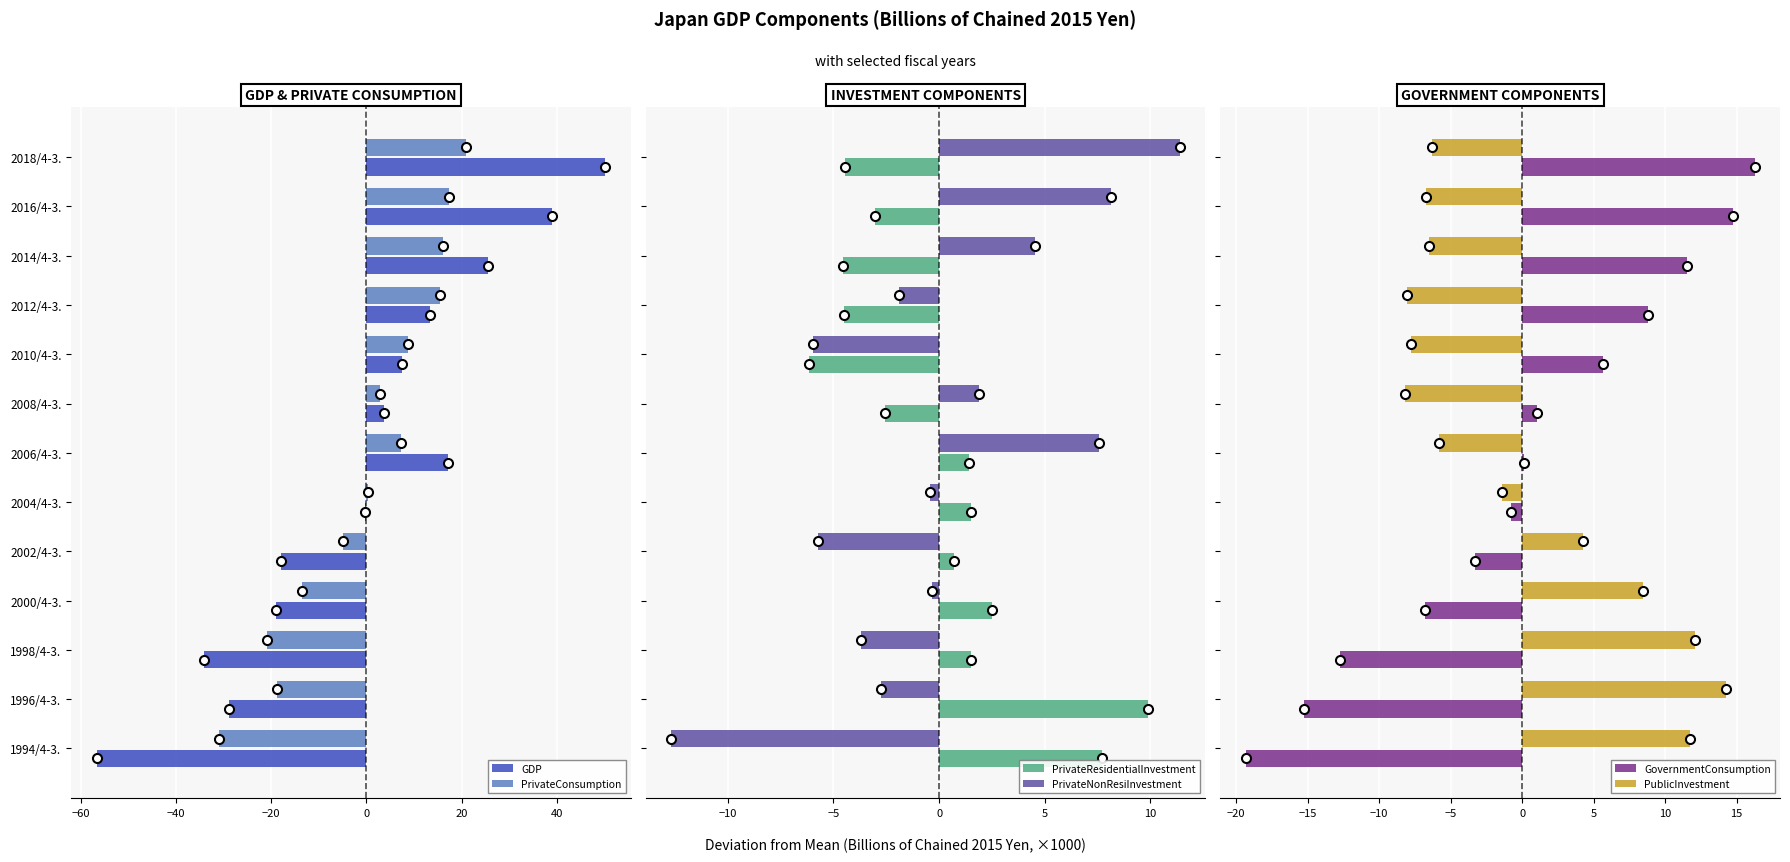

At which label does PrivateConsumption reach its peak?

2018/4-3.